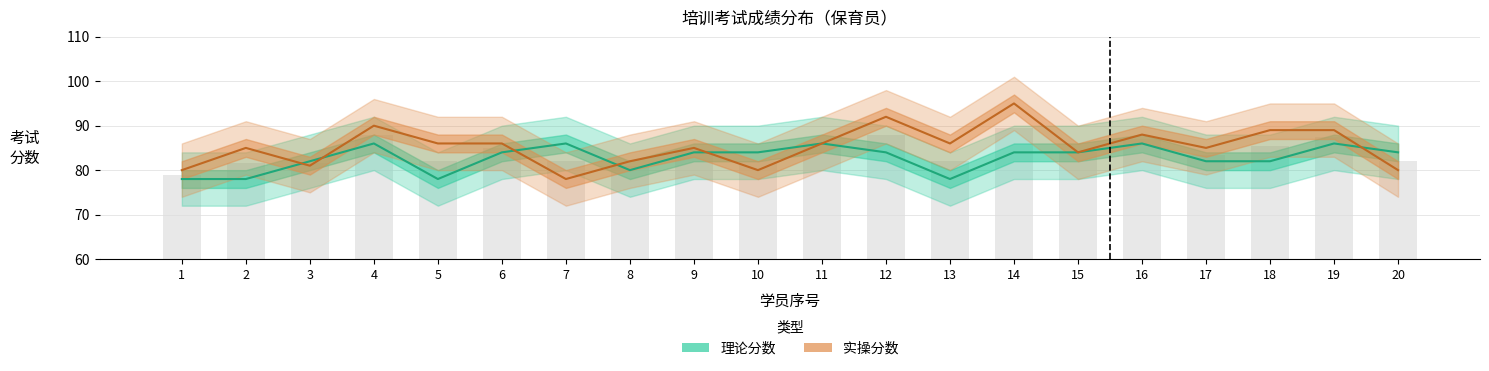

At 16, list the series in order from largest to smallest.

实操分数, 理论分数